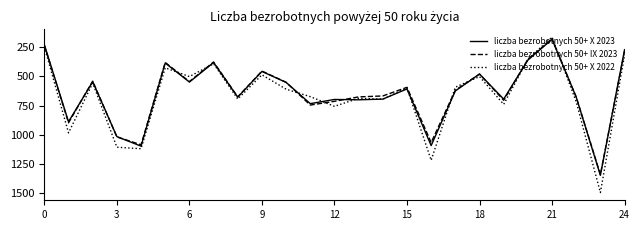

Which series has the widest spread of values?

liczba bezrobotnych 50+ X 2022